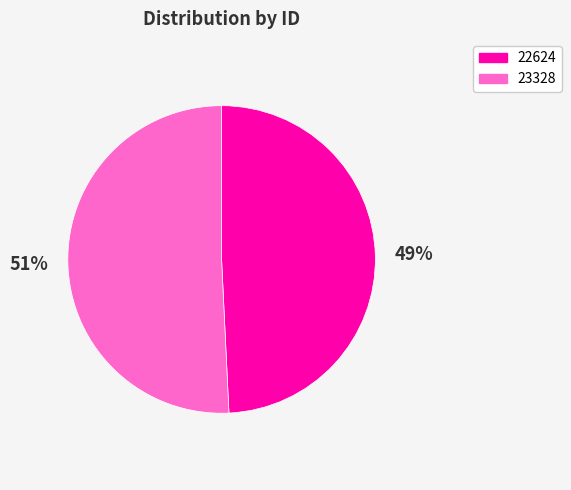

What is the majority slice?

23328